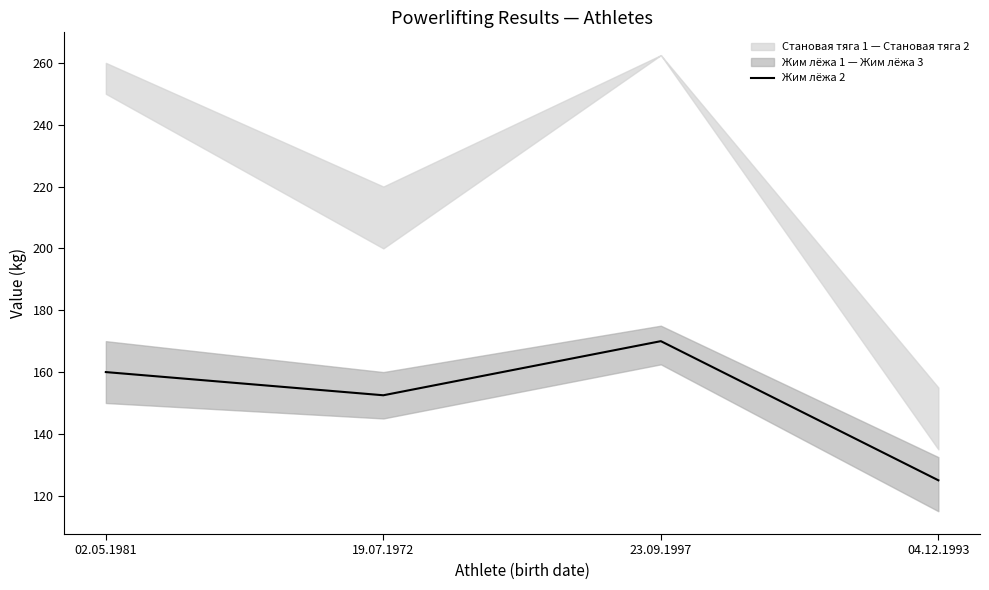

How many lines are shown in the chart?

1